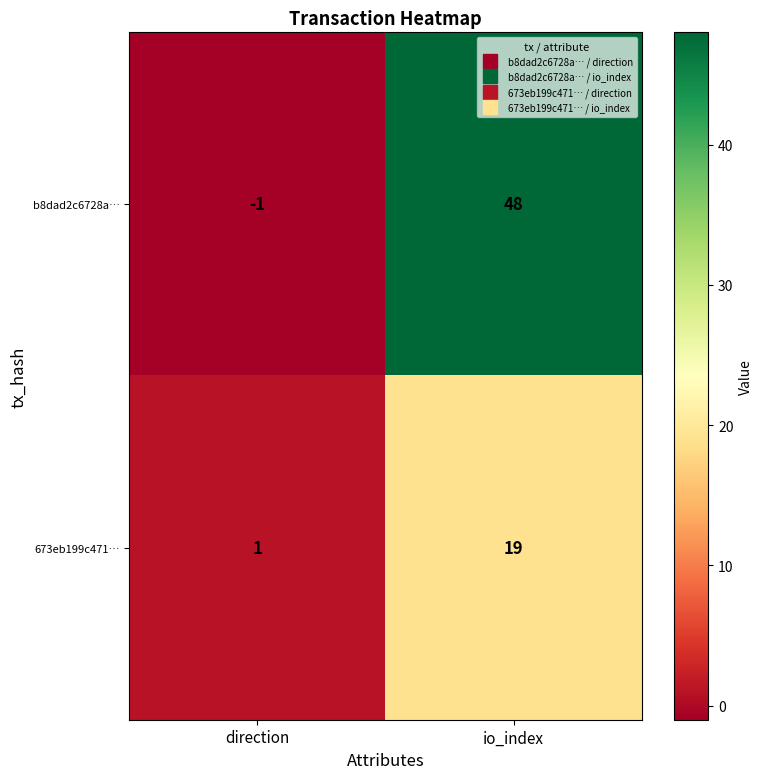

How many series are shown in this chart?

2